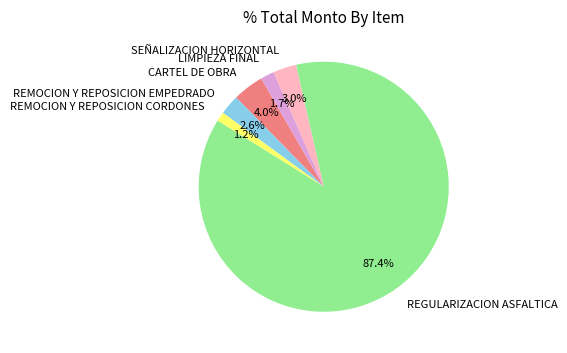

Which has a higher value, REMOCION Y REPOSICION CORDONES or LIMPIEZA FINAL?

LIMPIEZA FINAL